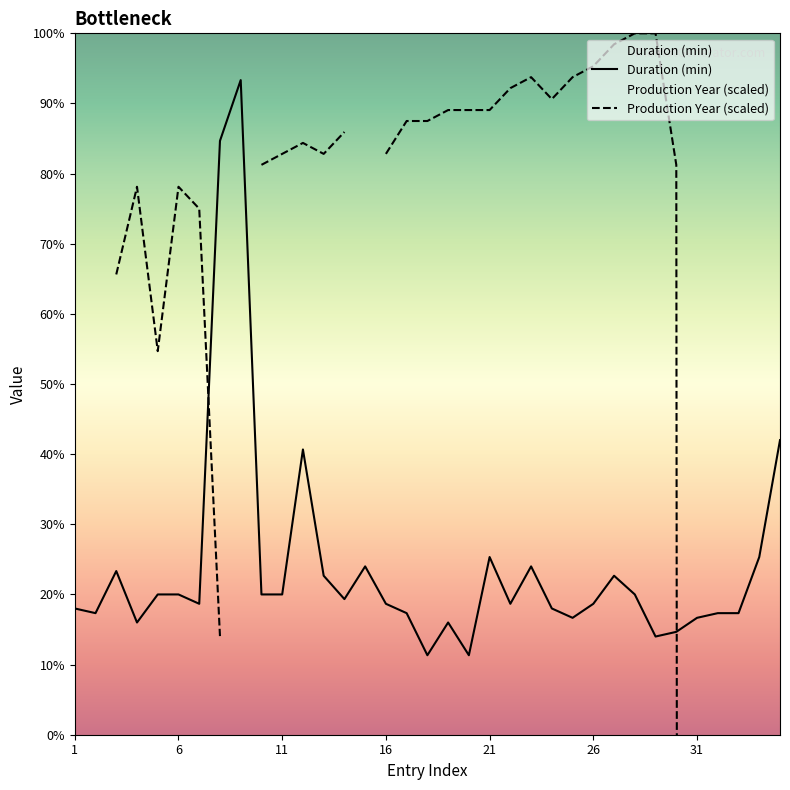

What is the ratio of the value at 2 to the value at 7?

0.9